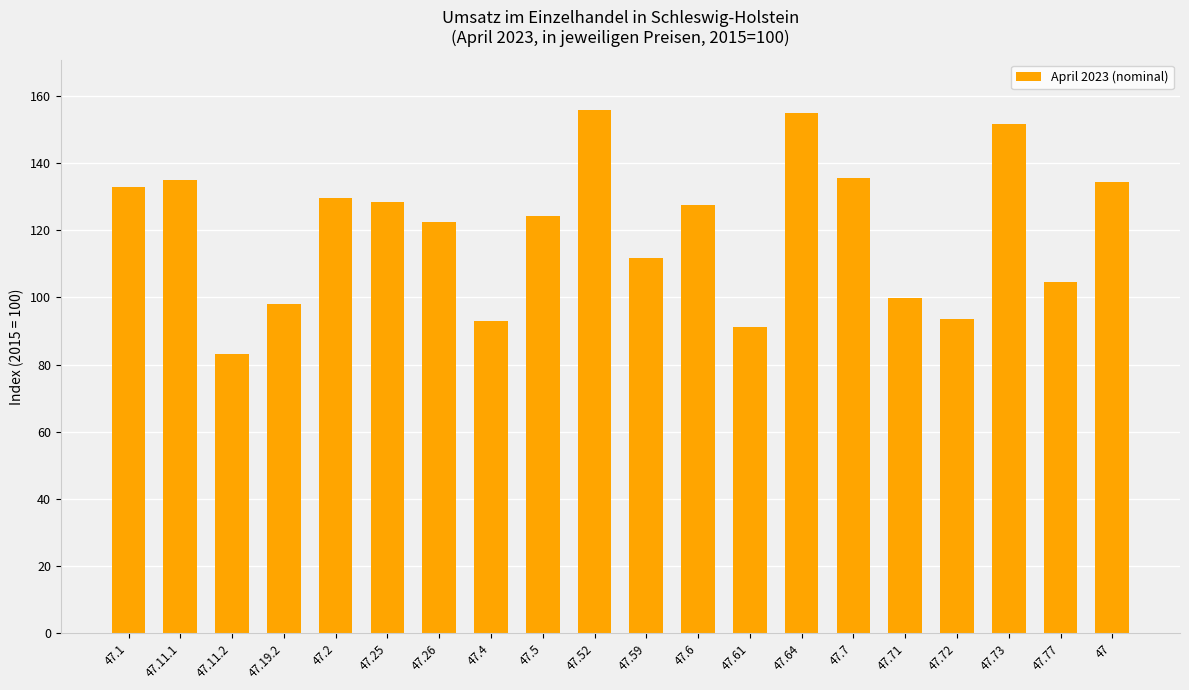

At which label does the data first exceed 127?

47.1